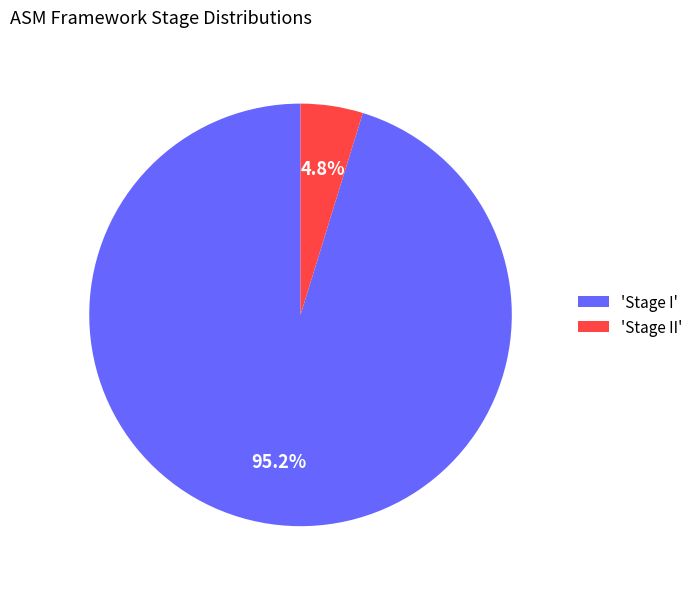

Combined, do 'Stage II' and 'Stage I' account for over 50%?

Yes